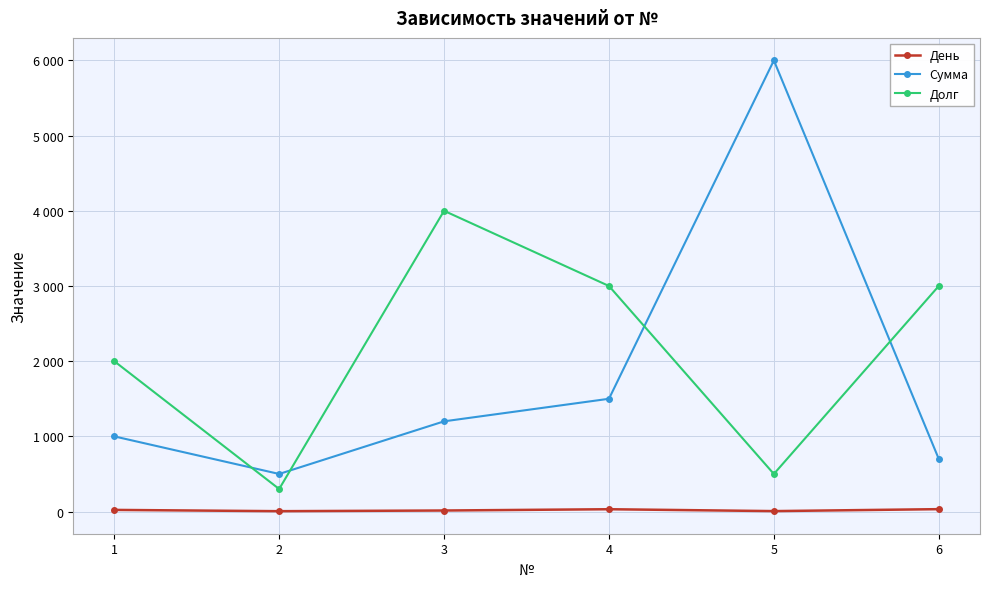

Which label corresponds to the largest value in the chart?

5